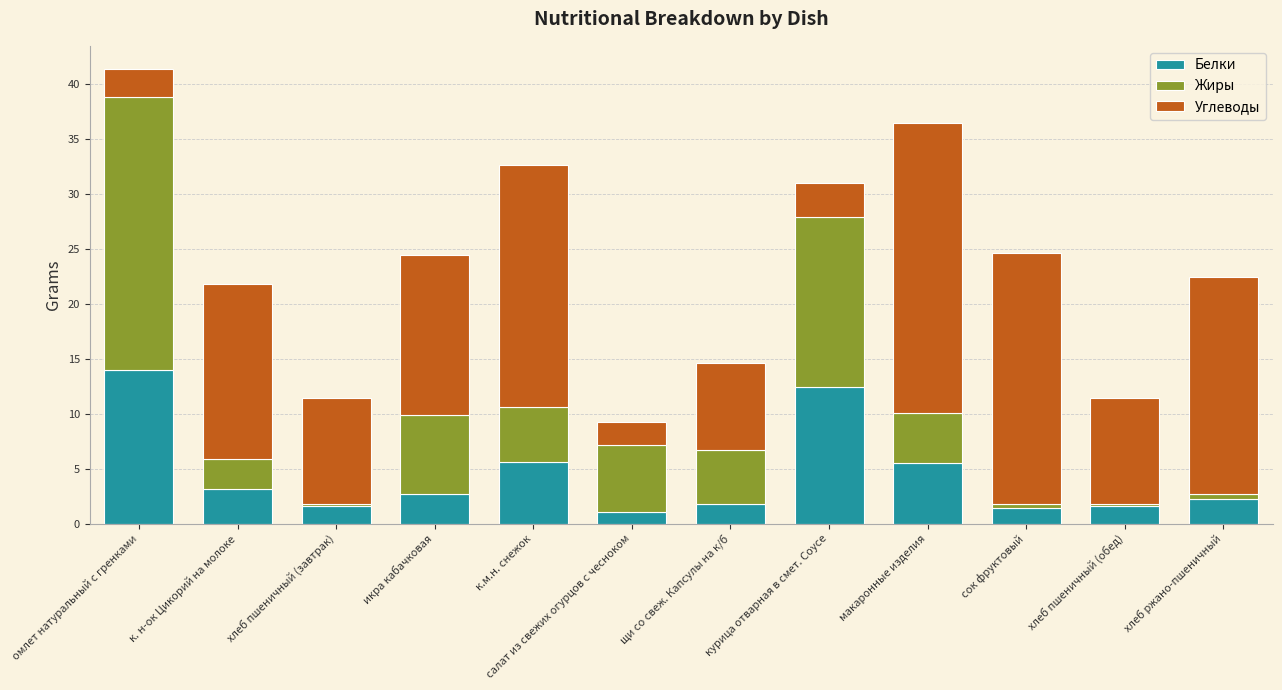

What is the lowest value of the Белки series?

1.0